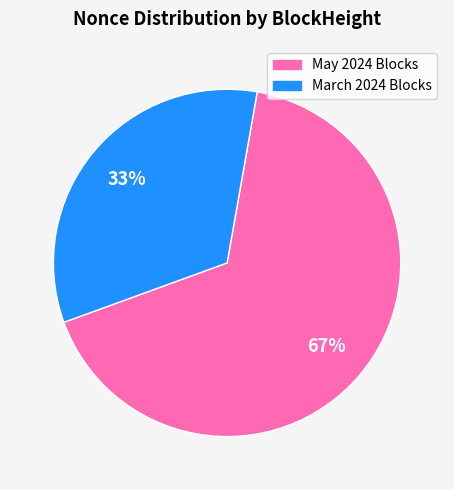

Is there a majority slice in this chart?

Yes